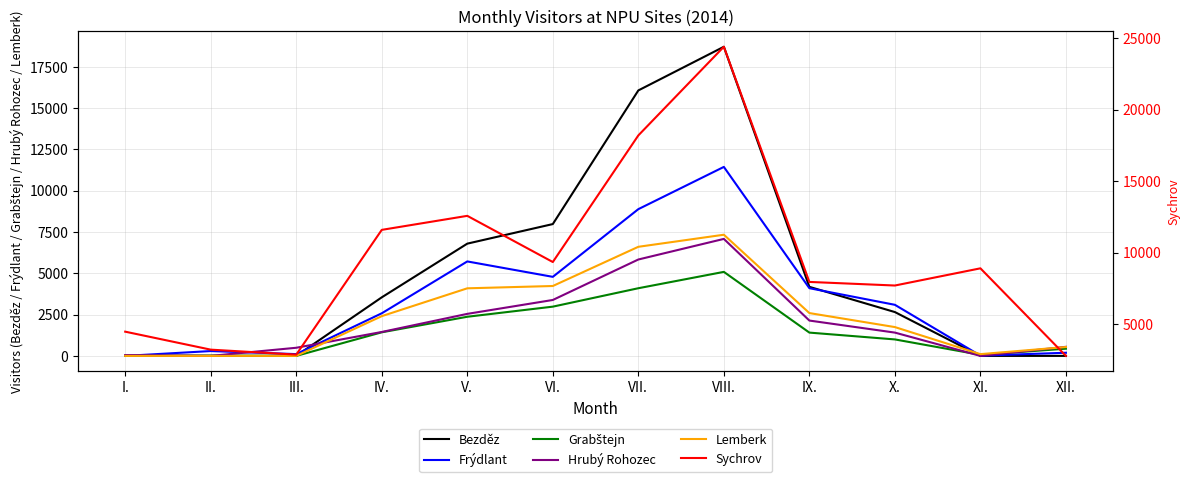

How many intersections are there between Bezděz and Grabštejn?

1